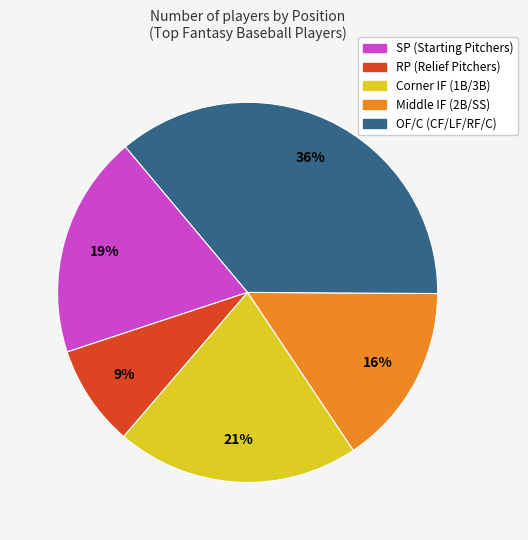

Rank the categories by value from highest to lowest.

OF/C (CF/LF/RF/C), Corner IF (1B/3B), SP (Starting Pitchers), Middle IF (2B/SS), RP (Relief Pitchers)